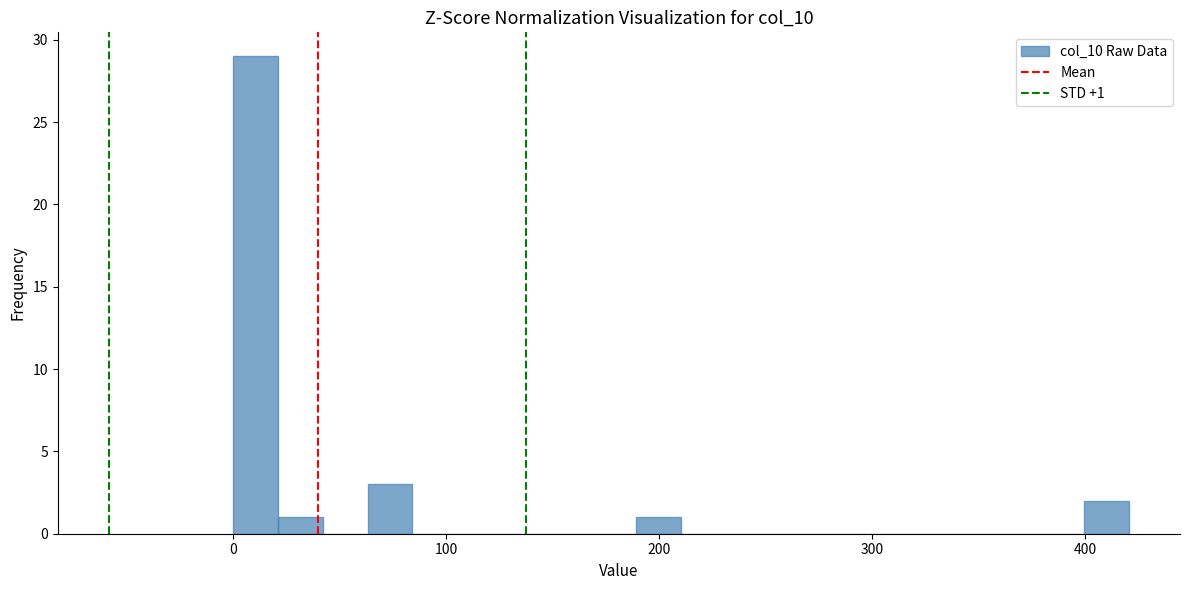

Around what value on the x-axis is the tallest bar? Give the approximate position of its centre, as read against the axis.

10